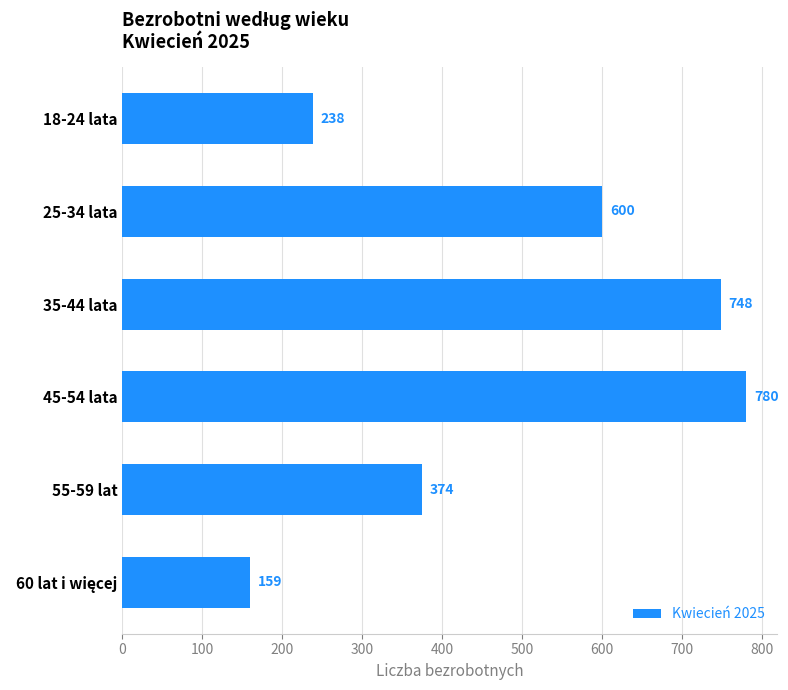

How many bars are there in total?

6